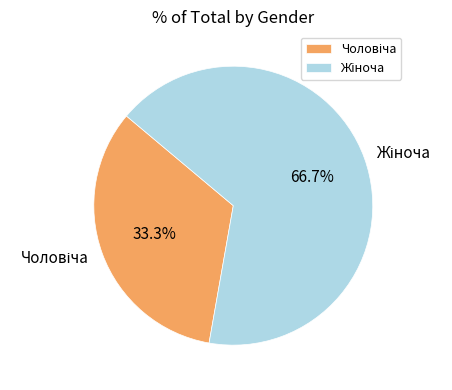

Count the number of slices in the pie.

2